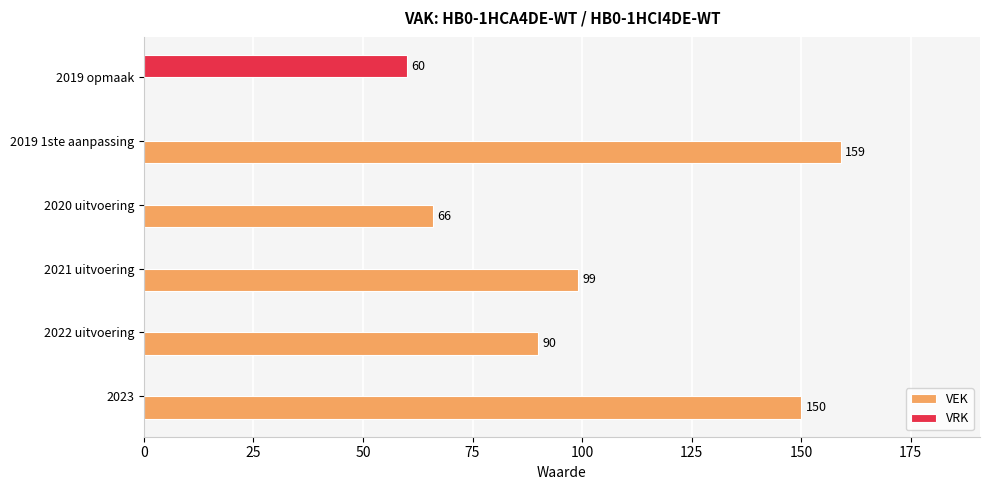

How many data points in VRK are above 0?

1